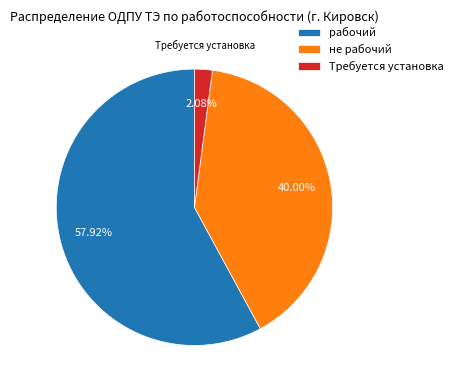

Count the number of slices in the pie.

3